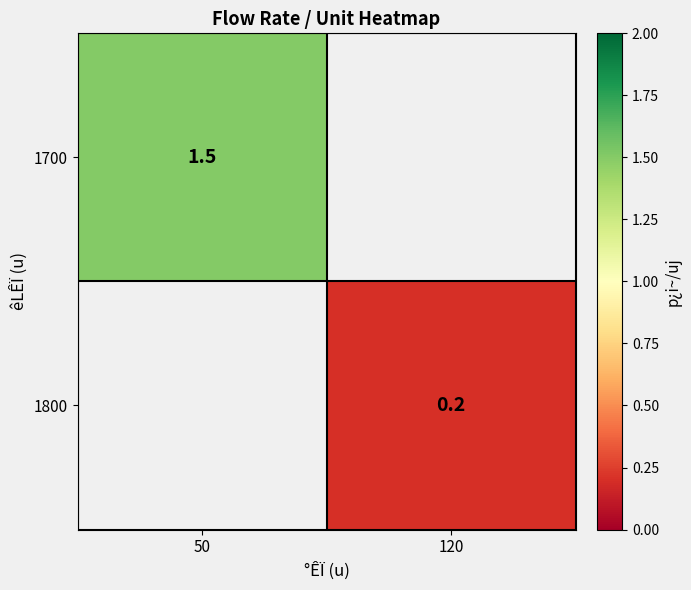

The value of 1800 at 120 is 0.2. True or false?

True